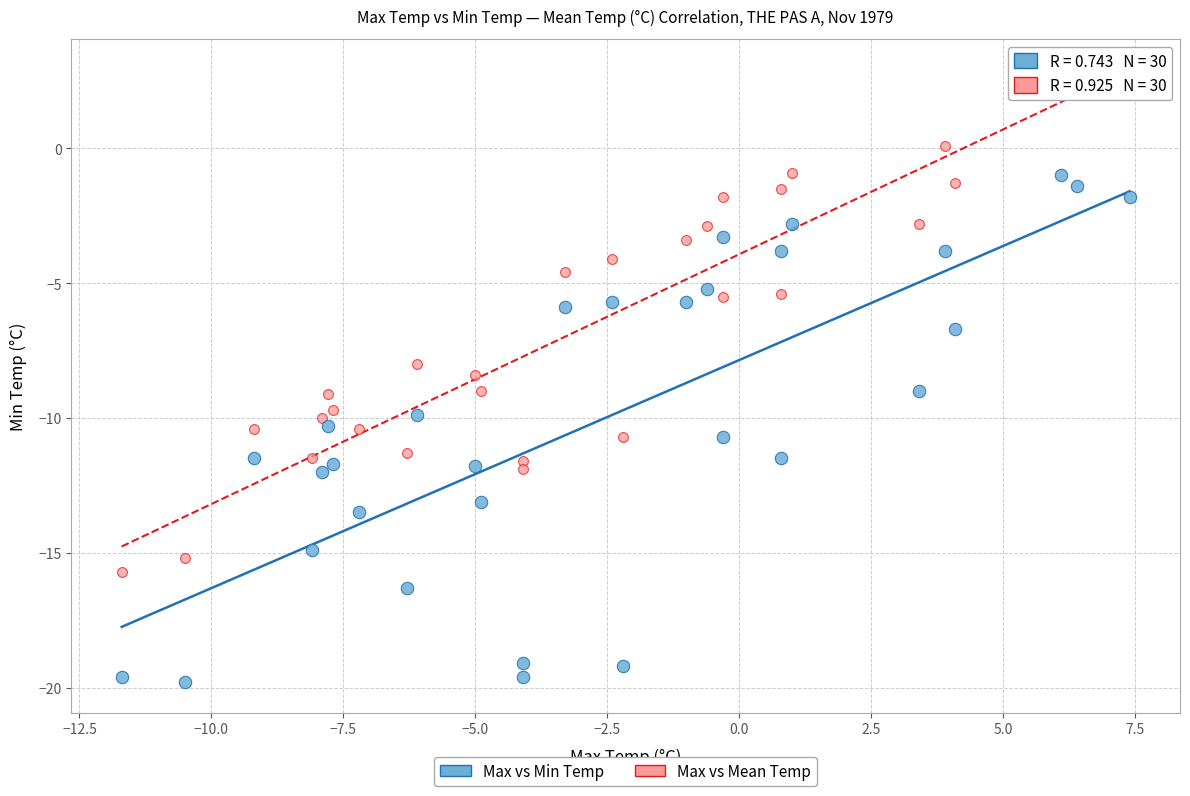

Across all data points, what is the range of Y values (max minus min)?

22.6